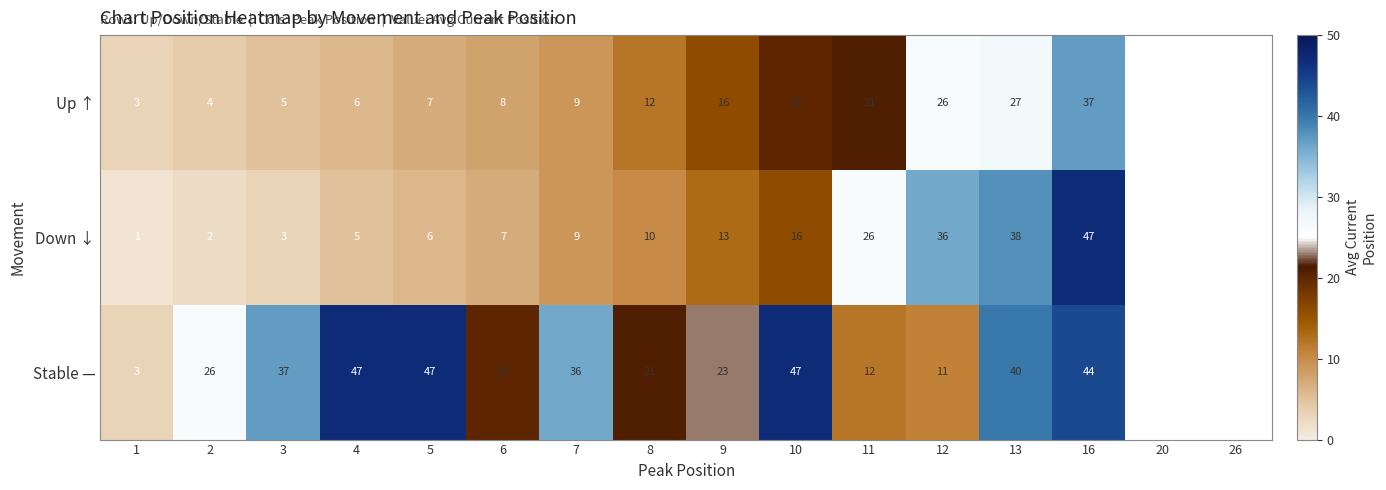

The Up ↑ series shows 4 at 7. True or false?

False